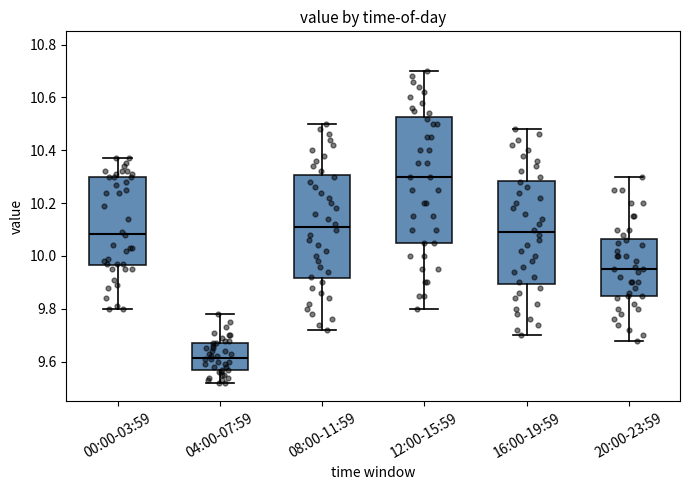

Where is the upper edge of the box for 08:00-11:59 on the y-axis? The values are not printed on the chart, so give them approximately, as read against the axis.

10.30